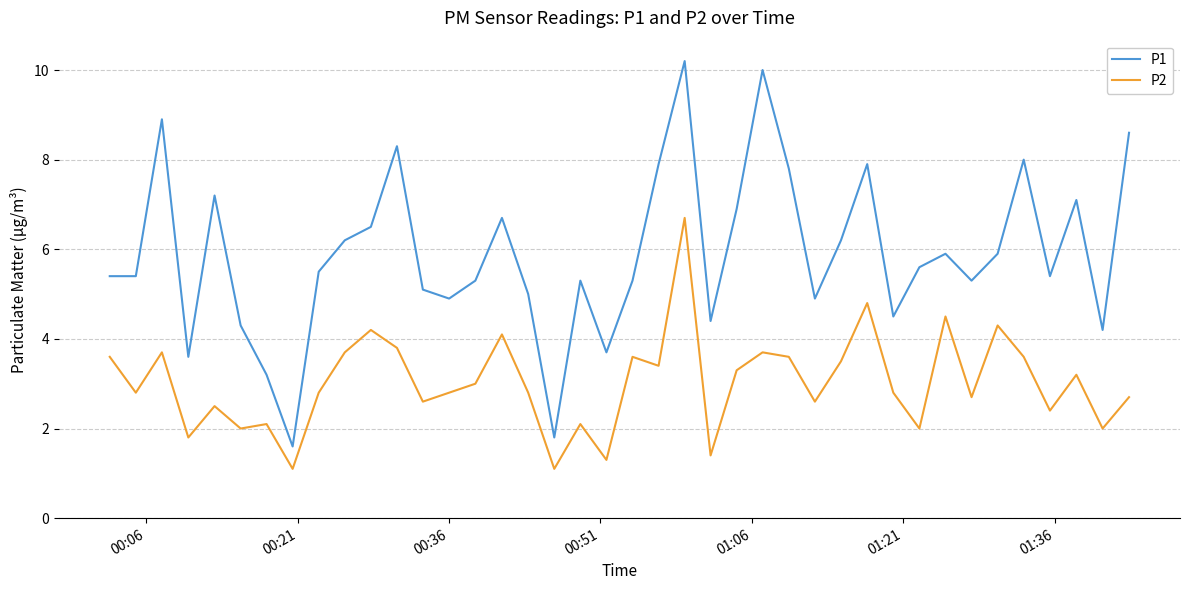

Reading right to left, extract all data points from this chart.

P1: 8.6	4.2	7.1	5.4	8.0	5.9	5.3	5.9	5.6	4.5	7.9	6.2	4.9	7.8	10.0	6.9	4.4	10.2	7.9	5.3	3.7	5.3	1.8	5.0	6.7	5.3	4.9	5.1	8.3	6.5	6.2	5.5	1.6	3.2	4.3	7.2	3.6	8.9	5.4	5.4
P2: 2.7	2.0	3.2	2.4	3.6	4.3	2.7	4.5	2.0	2.8	4.8	3.5	2.6	3.6	3.7	3.3	1.4	6.7	3.4	3.6	1.3	2.1	1.1	2.8	4.1	3.0	2.8	2.6	3.8	4.2	3.7	2.8	1.1	2.1	2.0	2.5	1.8	3.7	2.8	3.6